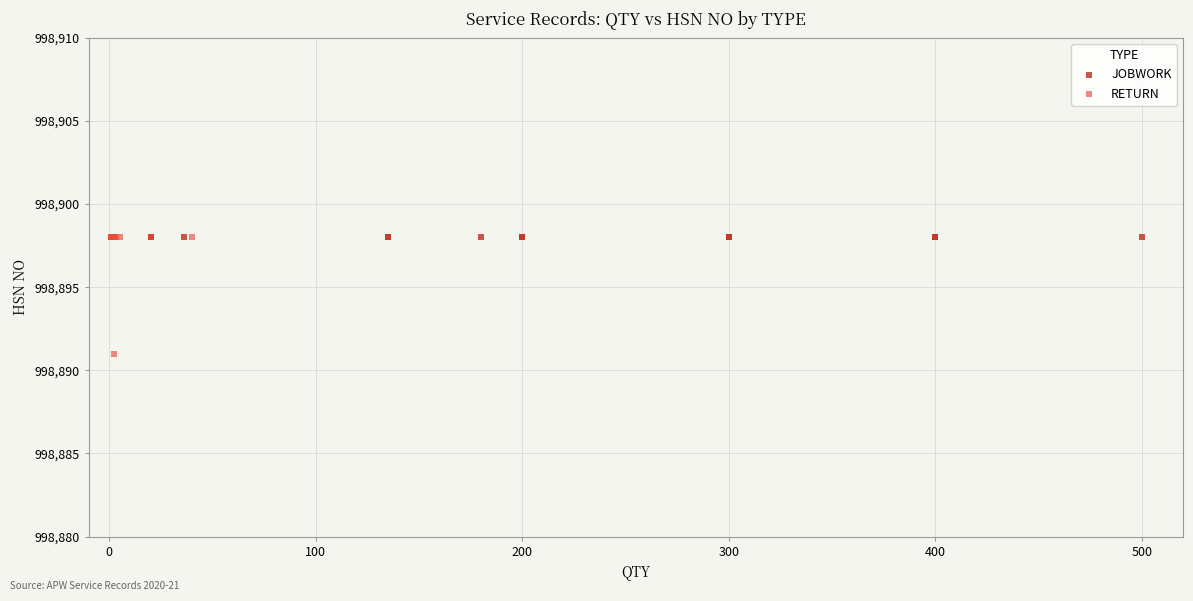

Which series contains the lowest Y value?

RETURN